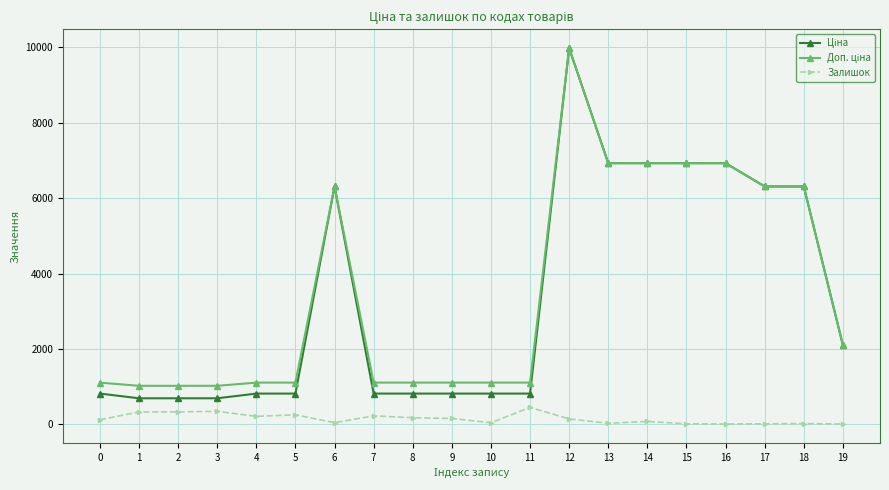

What is the difference between the highest and lowest values at 5?

853.2